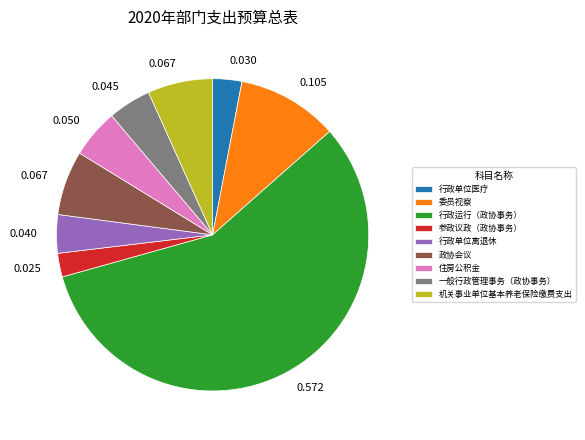

Between 住房公积金 and 委员视察, which is larger?

委员视察